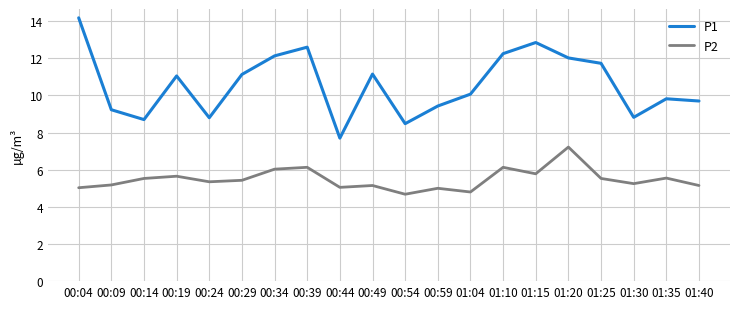

What position from the right is 01:15?

6